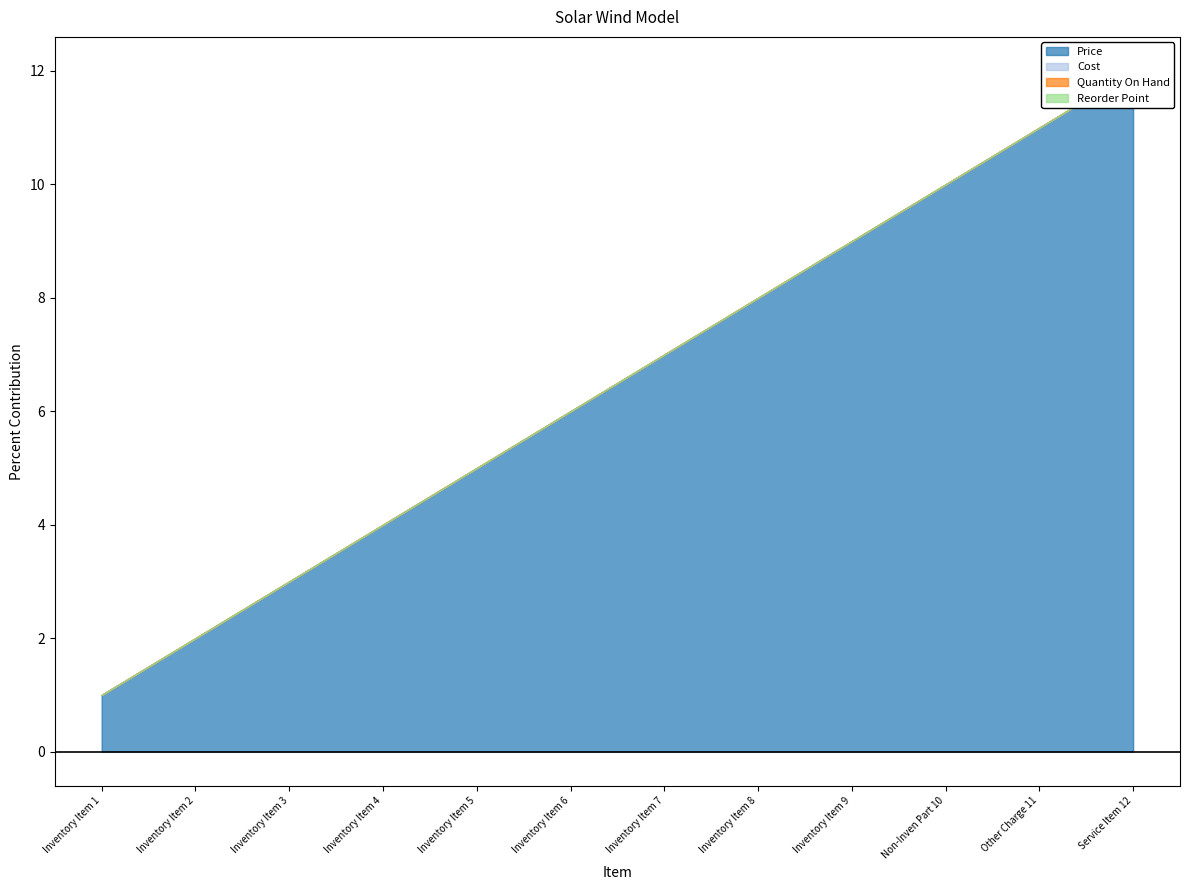

What is the label of the 12th point from the left?

Service Item 12